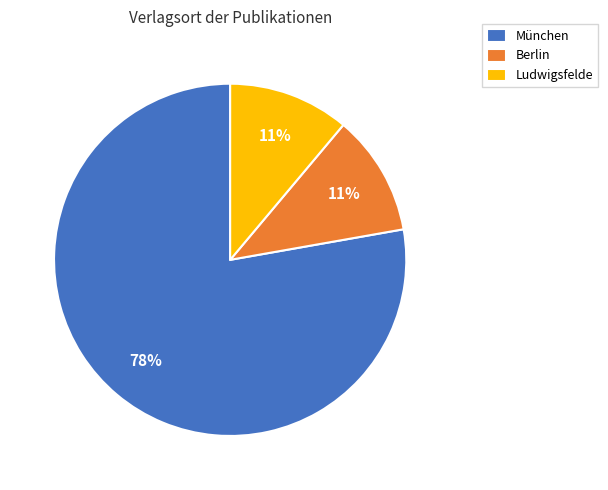

The Berlin slice represents 11% of the pie. True or false?

True